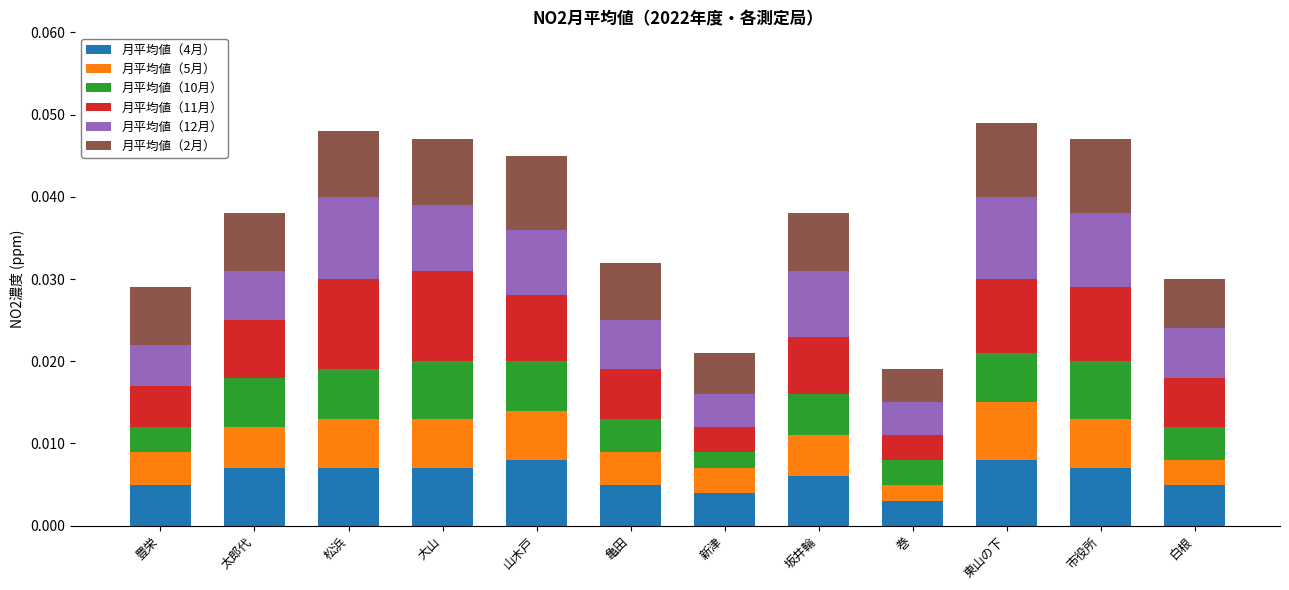

Are the bars grouped side by side (vs. stacked)?

No